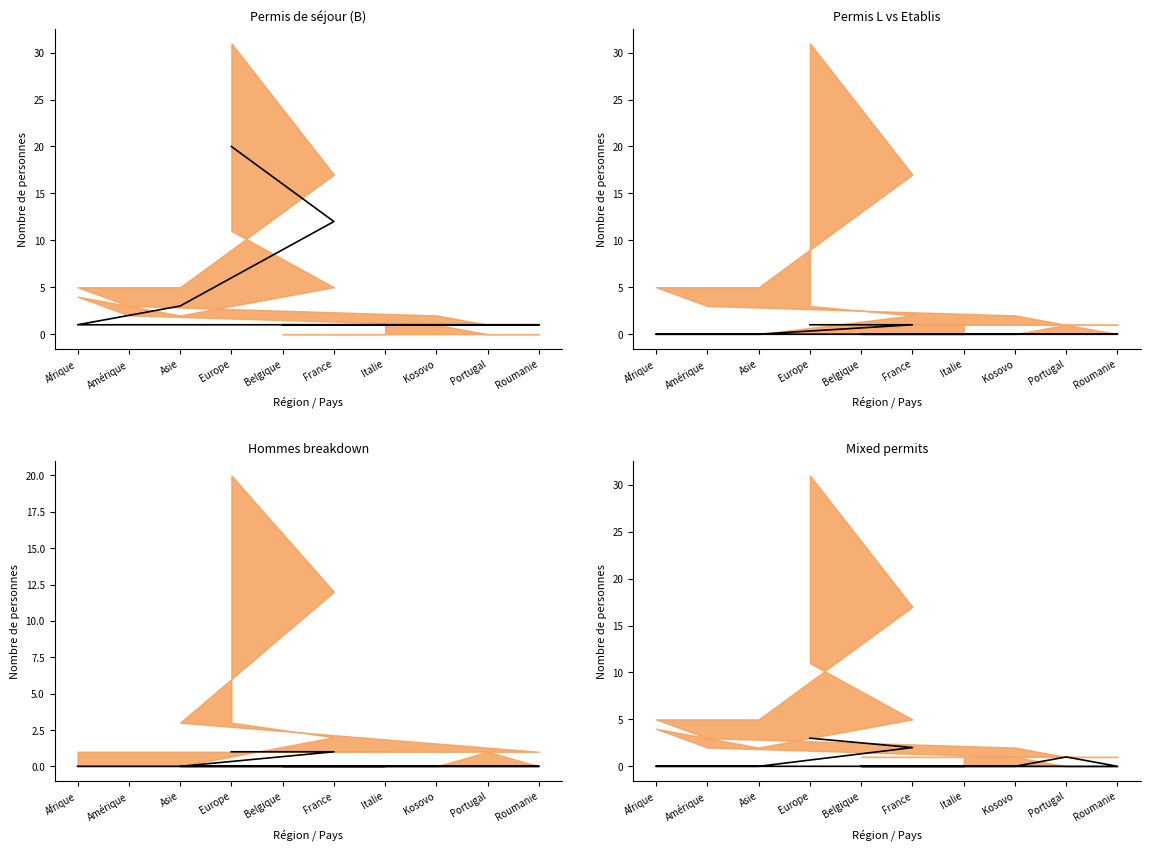

Which series has the widest spread of values?

Permis de séjour (B) Hommes